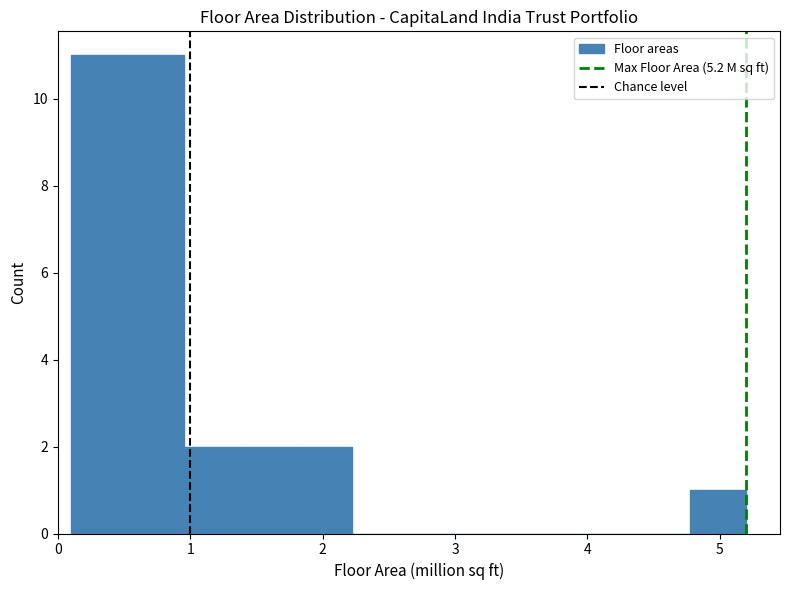

Reading left to right, transcribe this chart: for each bar, give the range it covers on the x-axis and its height. Neither the bar edges nor the heights are printed on the chart, so give them approximately, as read against the axes.

0.1 to 0.5: 11
0.5 to 1.0: 11
1.0 to 1.4: 2
1.4 to 1.8: 2
1.8 to 2.2: 2
2.2 to 2.7: 0
2.7 to 3.1: 0
3.1 to 3.5: 0
3.5 to 3.9: 0
3.9 to 4.4: 0
4.4 to 4.8: 0
4.8 to 5.2: 1